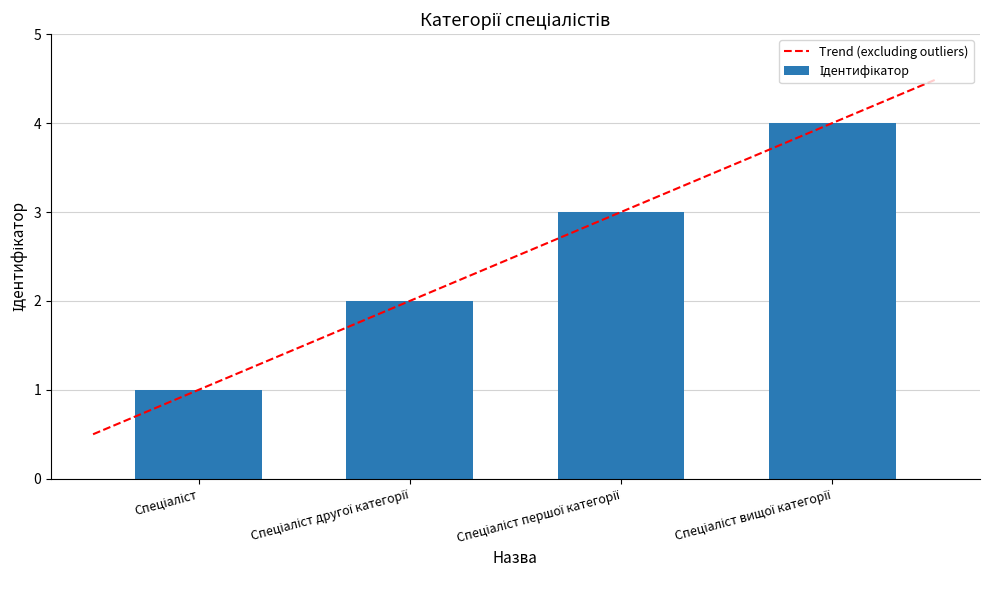

At which label does the data first exceed 3?

Спеціаліст вищої категорії